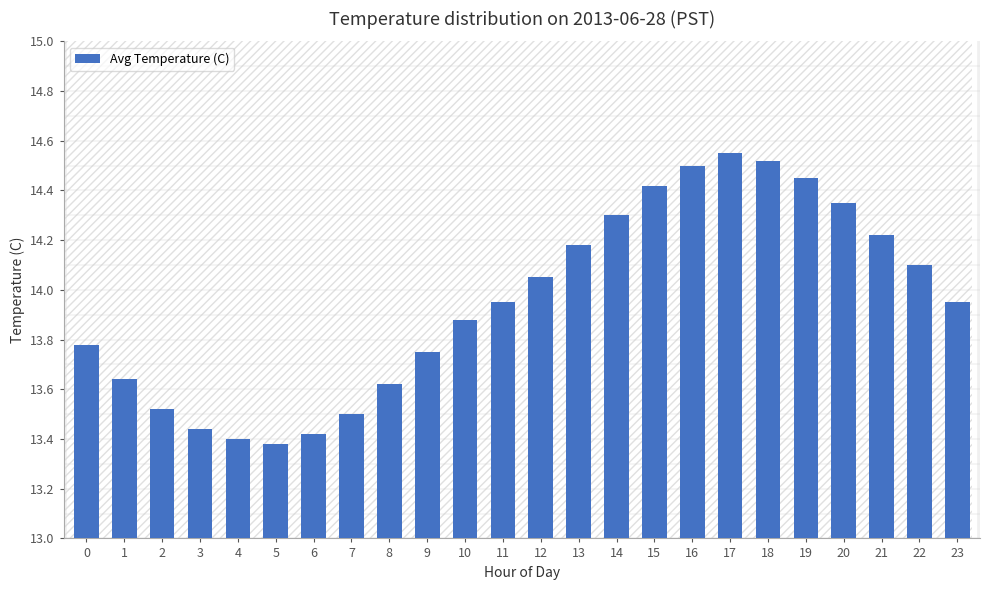

What is the ratio of the value at 10 to the value at 22?

1.0